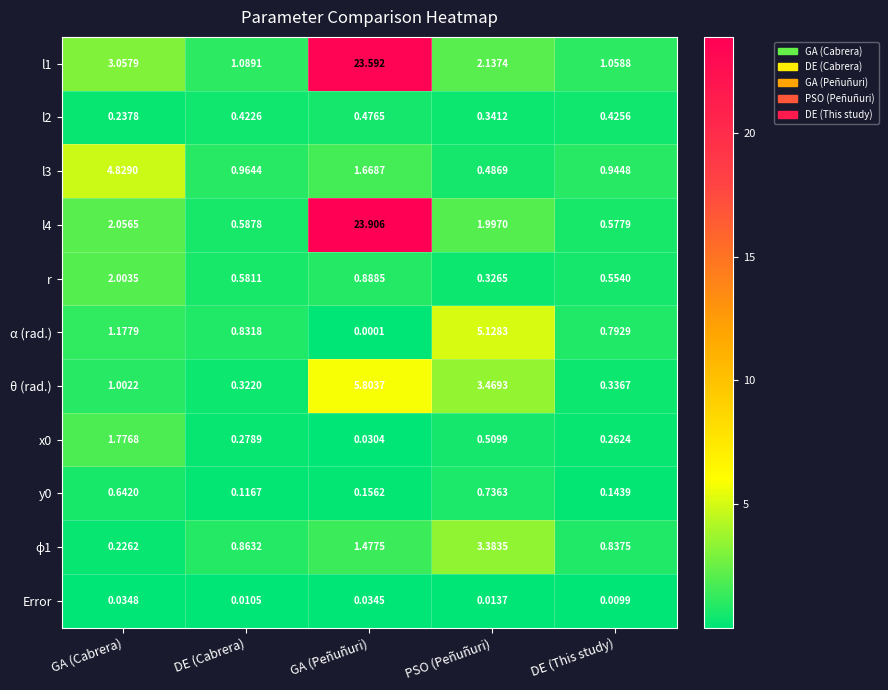

At which category does the chart reach its minimum across all series?

GA (Peñuñuri)